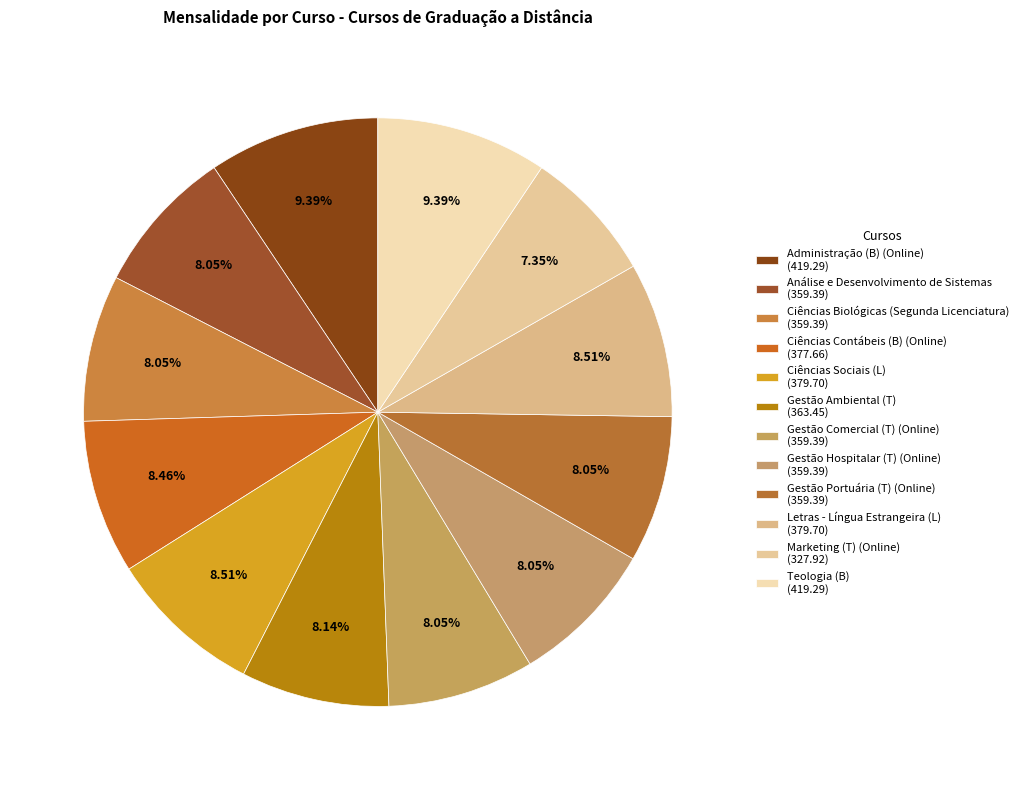

What is the largest slice in the pie chart?

Administração (B) (Online)